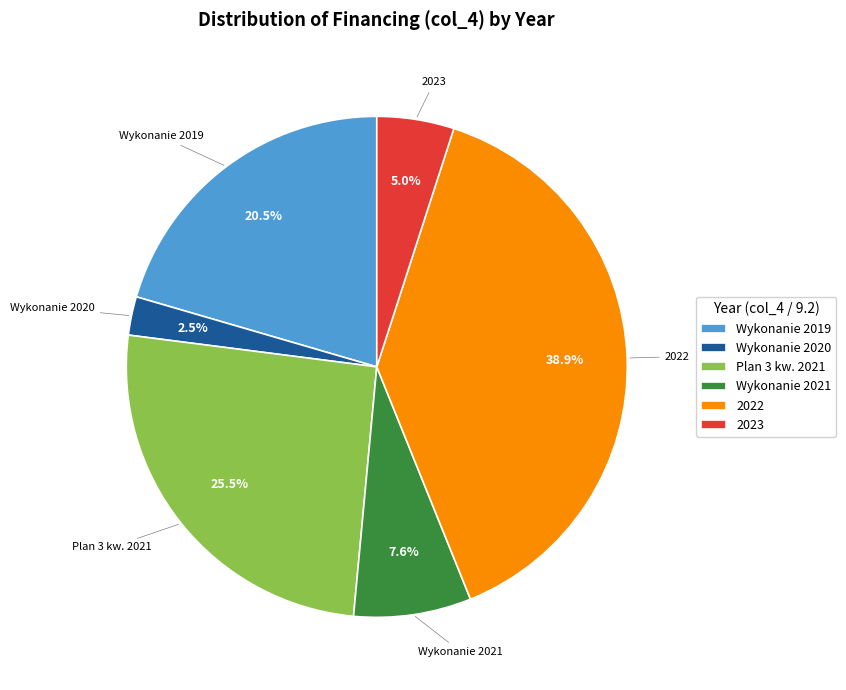

Is there a majority slice in this chart?

No